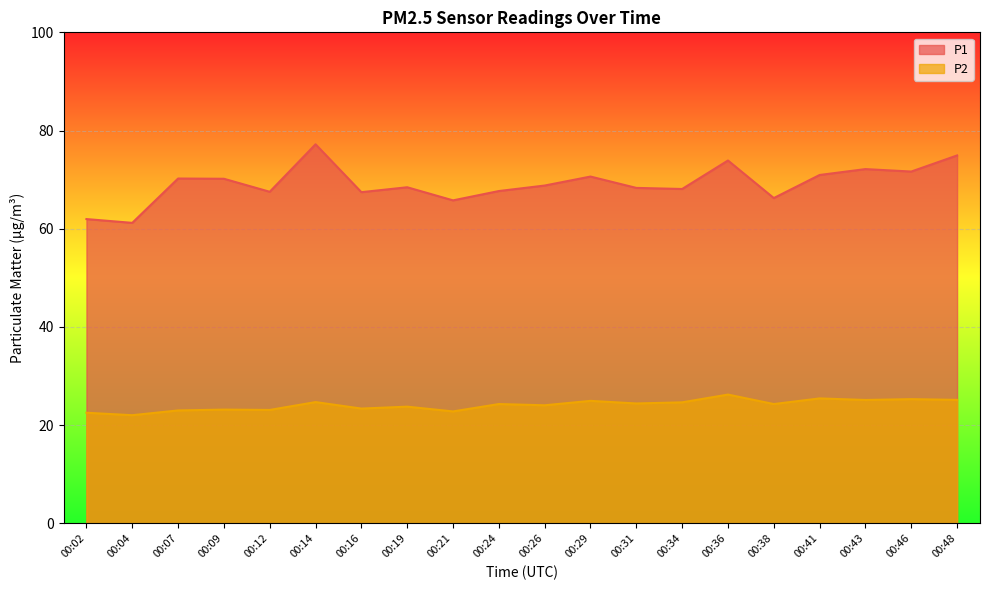

True or false: P2 has a value of 30.5 at 00:21.

False